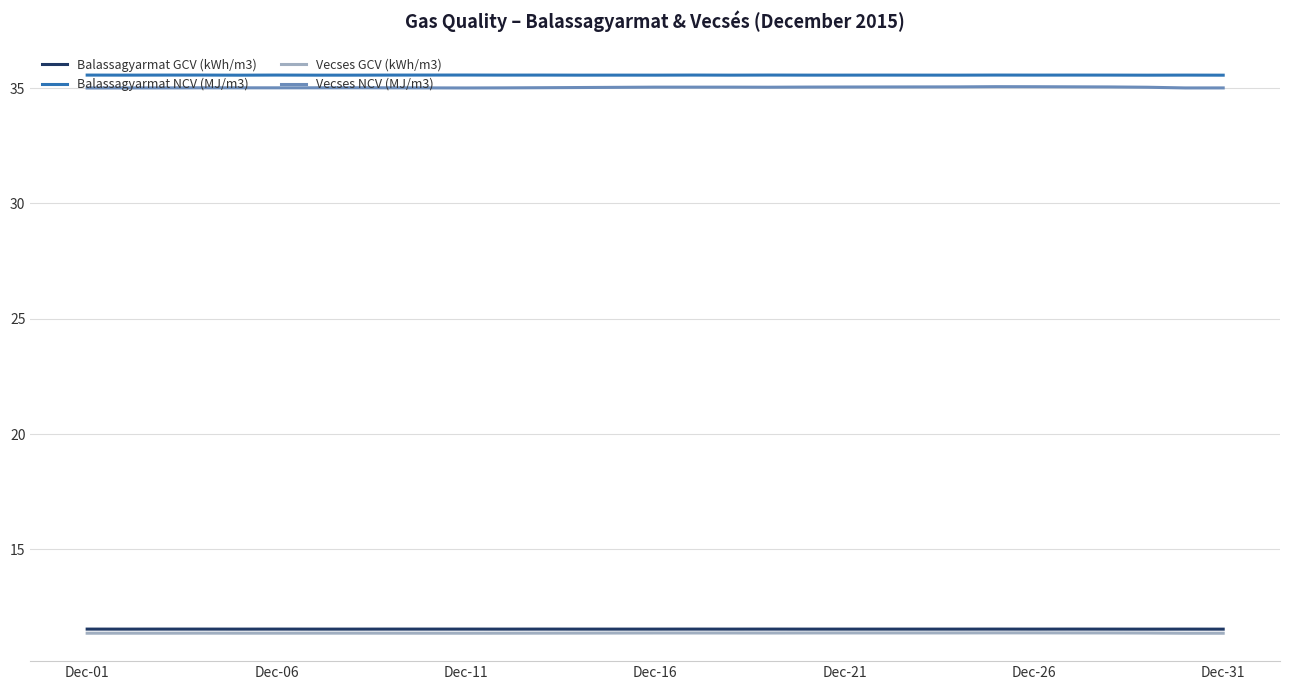

True or false: Balassagyarmat NCV (MJ/m3) has more than 1 interior local peaks.

True